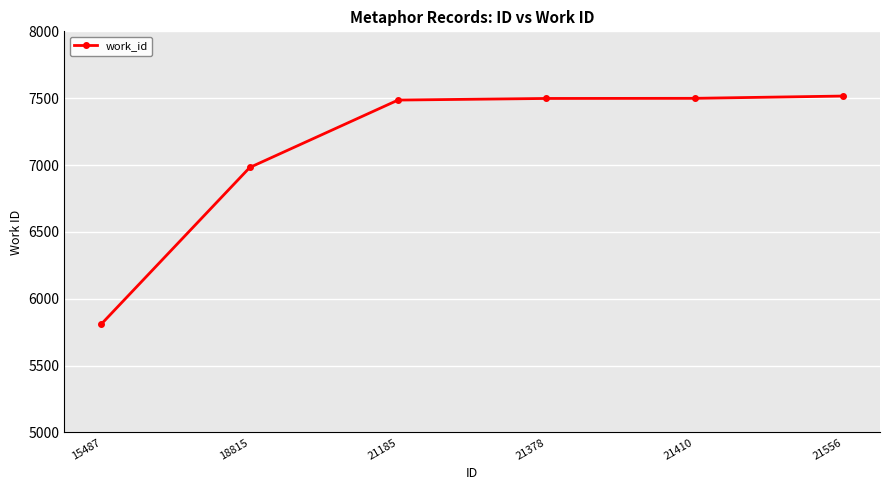

What is the value of the 1st point from the left?

5812